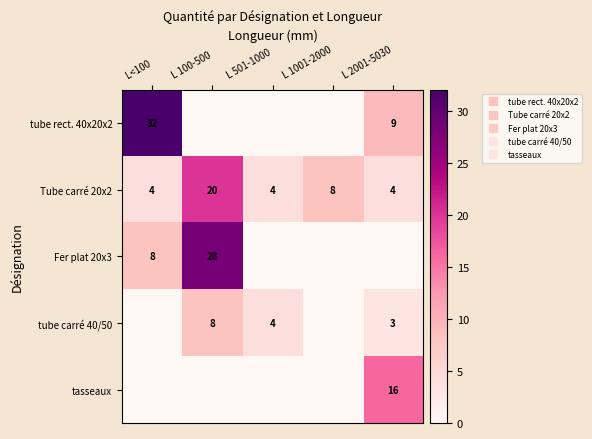

Count the number of categories in the chart.

5